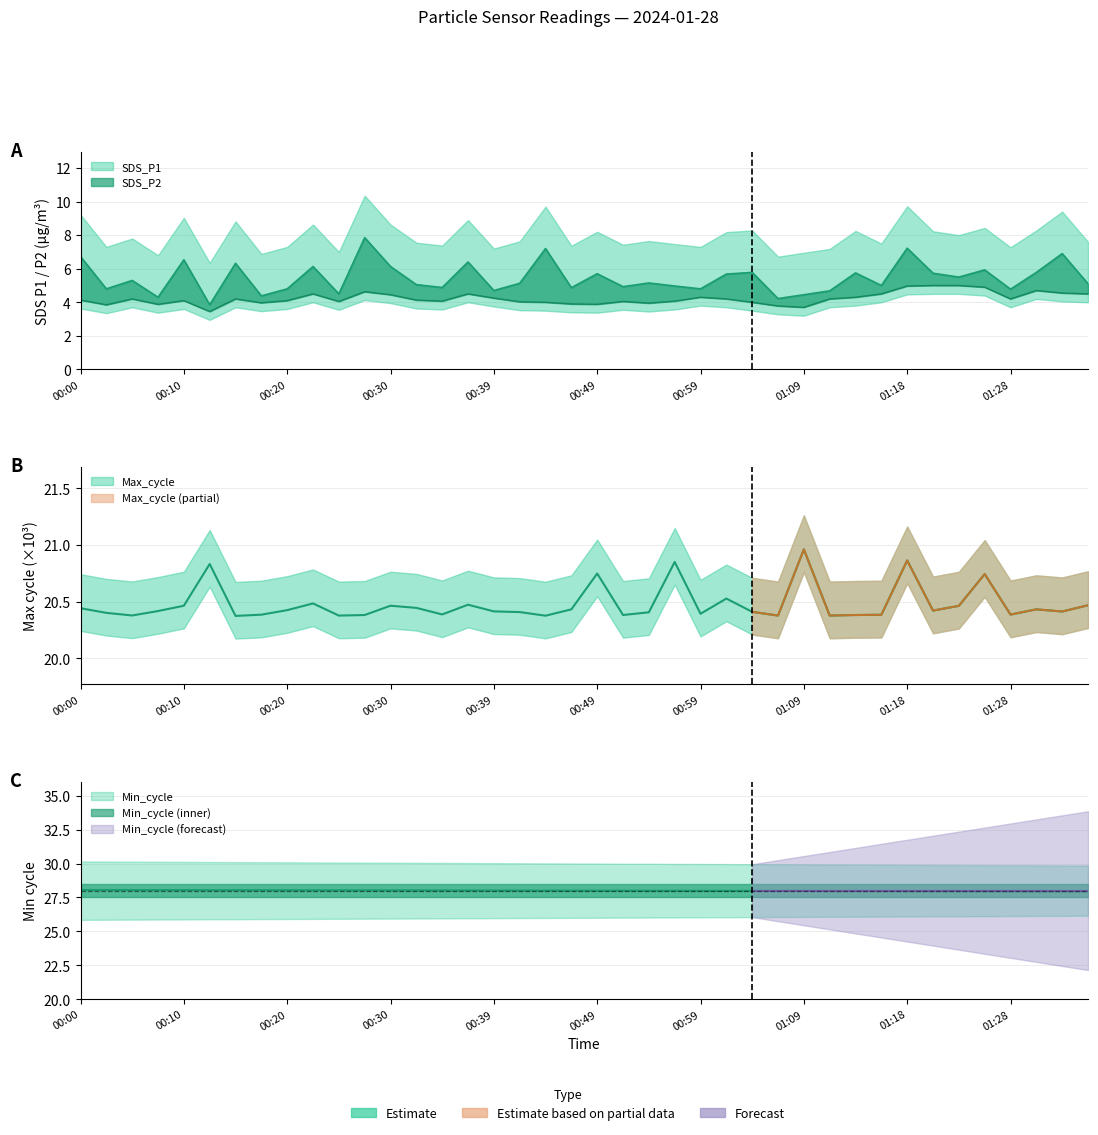

Reading right to left, what are all the values shown in this chart?

SDS_P1: 5.1	6.9	5.8	4.8	5.9	5.5	5.7	7.2	5.0	5.8	4.7	4.5	4.2	5.8	5.7	4.8	5.0	5.2	4.9	5.7	4.9	7.2	5.1	4.7	6.4	4.9	5.0	6.1	7.8	4.5	6.1	4.8	4.4	6.3	3.9	6.5	4.3	5.3	4.8	6.7
SDS_P2: 4.5	4.5	4.7	4.2	4.9	5.0	5.0	5.0	4.5	4.3	4.2	3.7	3.8	4.0	4.2	4.3	4.1	4.0	4.0	3.9	3.9	4.0	4.0	4.2	4.5	4.1	4.1	4.5	4.6	4.0	4.5	4.1	4.0	4.2	3.5	4.1	3.9	4.2	3.9	4.1
Max_cycle: 20.5	20.4	20.4	20.4	20.7	20.5	20.4	20.9	20.4	20.4	20.4	21.0	20.4	20.4	20.5	20.4	20.9	20.4	20.4	20.7	20.4	20.4	20.4	20.4	20.5	20.4	20.4	20.5	20.4	20.4	20.5	20.4	20.4	20.4	20.8	20.5	20.4	20.4	20.4	20.4